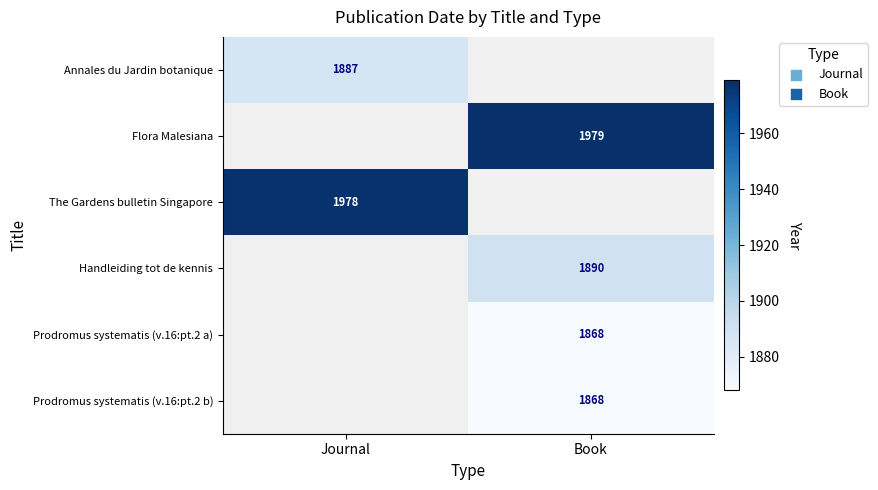

The Prodromus systematis (v.16:pt.2 a) series shows 1013 at Journal. True or false?

False